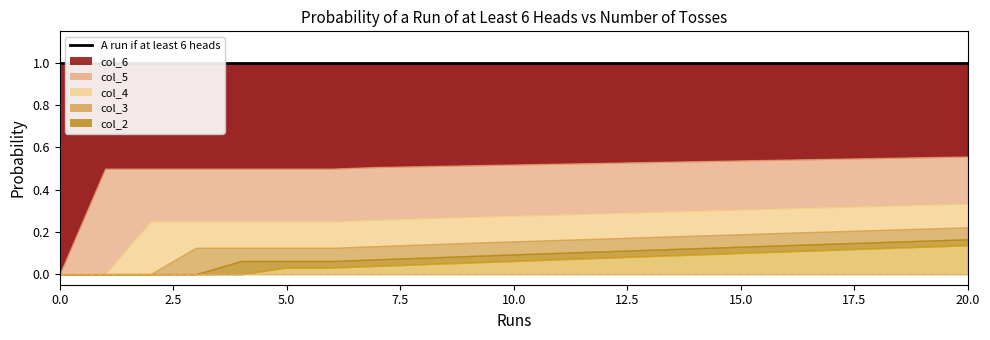

What are all the series names shown in the legend?

col_2, col_3, col_4, col_5, col_6, A run if at least 6 heads